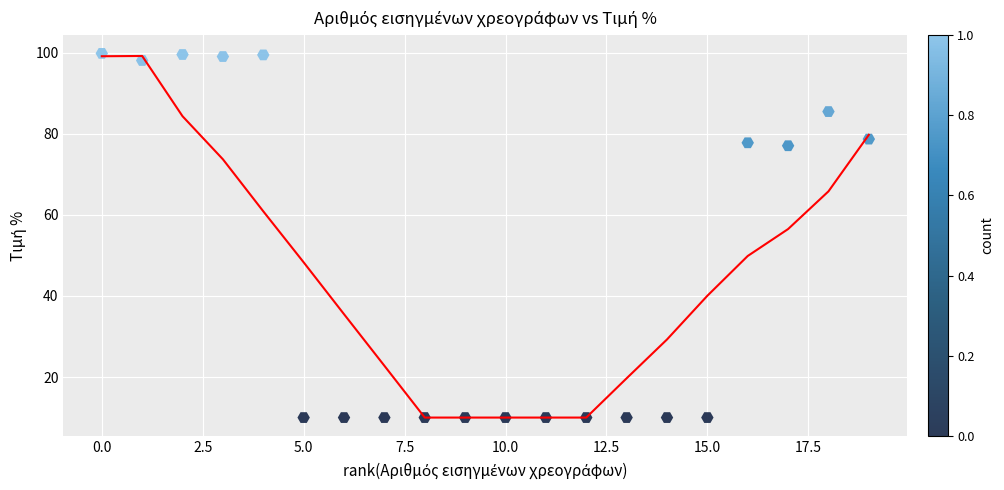

What is the range of Y values (max minus min)?

89.8